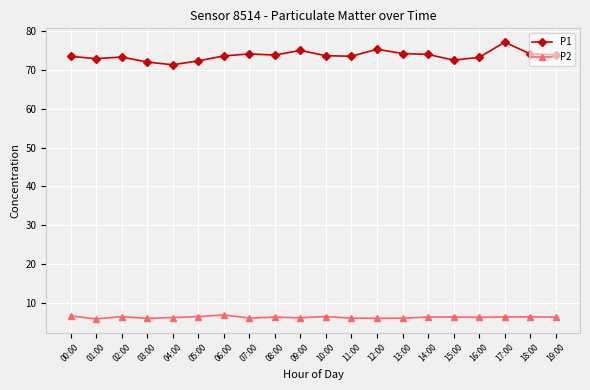

Which series has the largest range (max minus min)?

P1